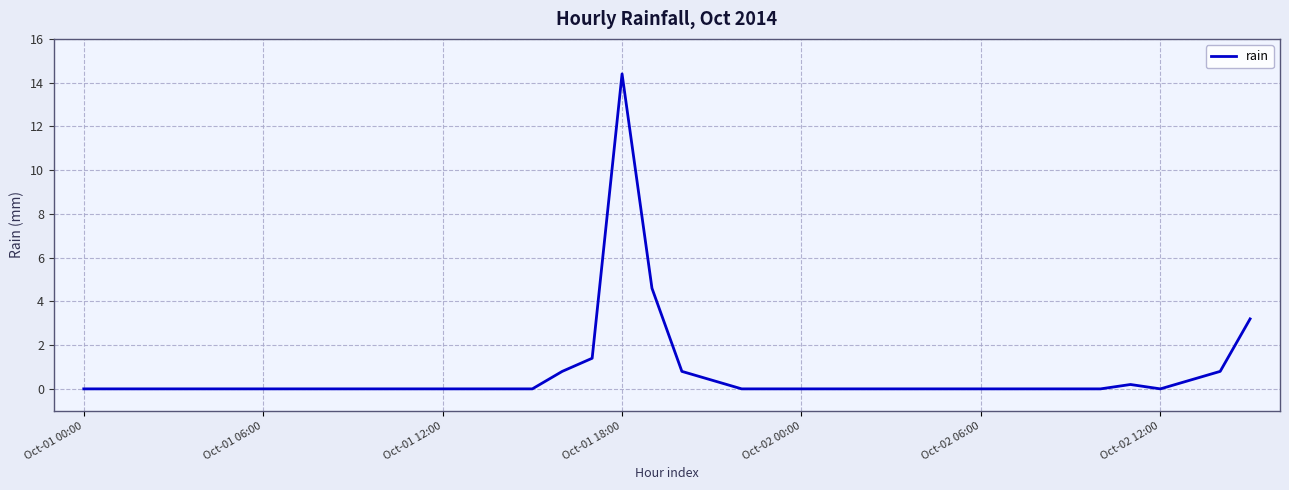

What is the greatest value displayed?

14.4